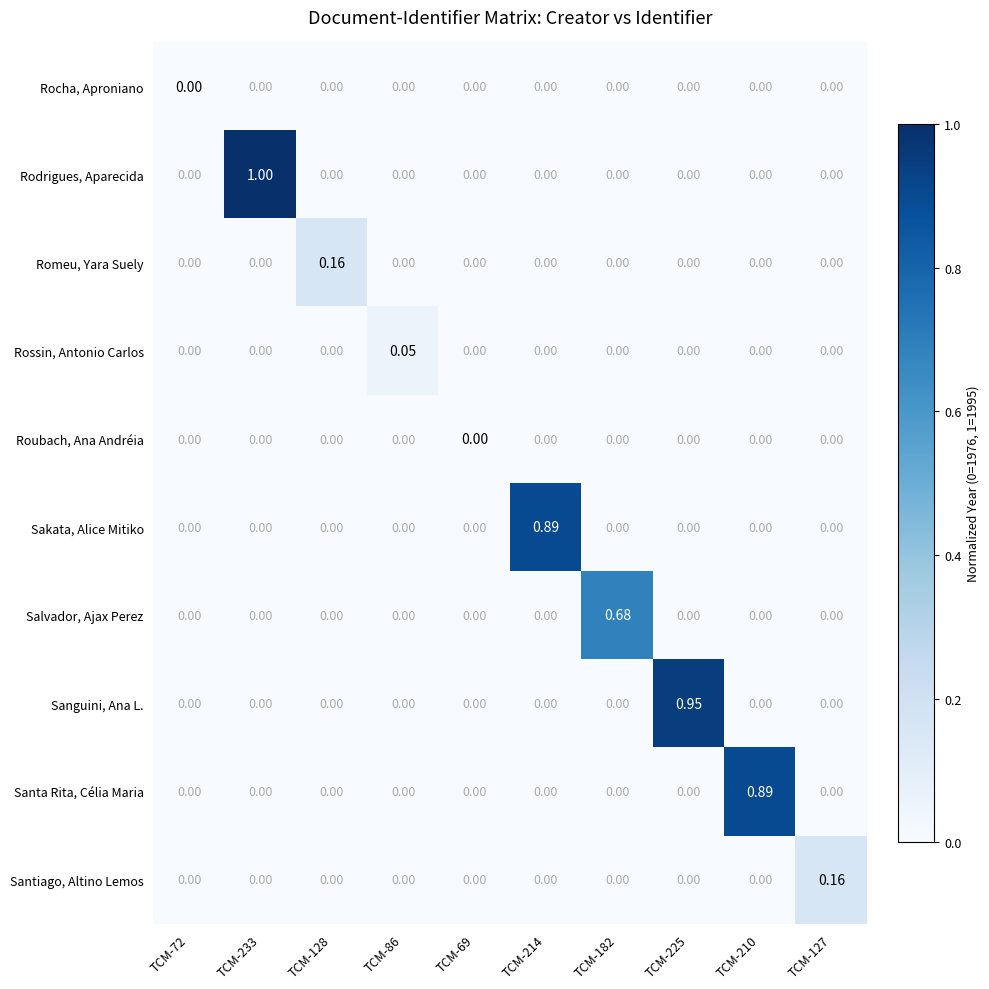

Between TCM-182 and TCM-225, which series saw the biggest shift?

Sanguini, Ana L.